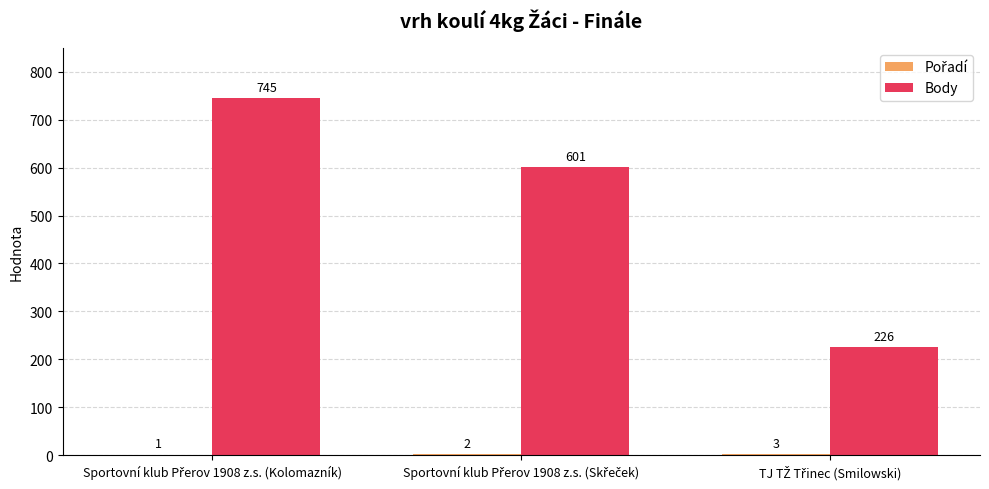

Which series has the largest total across all categories?

Body